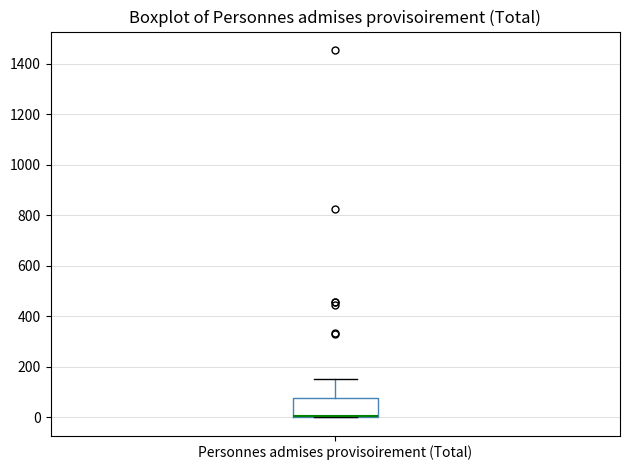

Where is the lower edge of the box for Personnes admises provisoirement (Total) on the y-axis? The values are not printed on the chart, so give them approximately, as read against the axis.

0